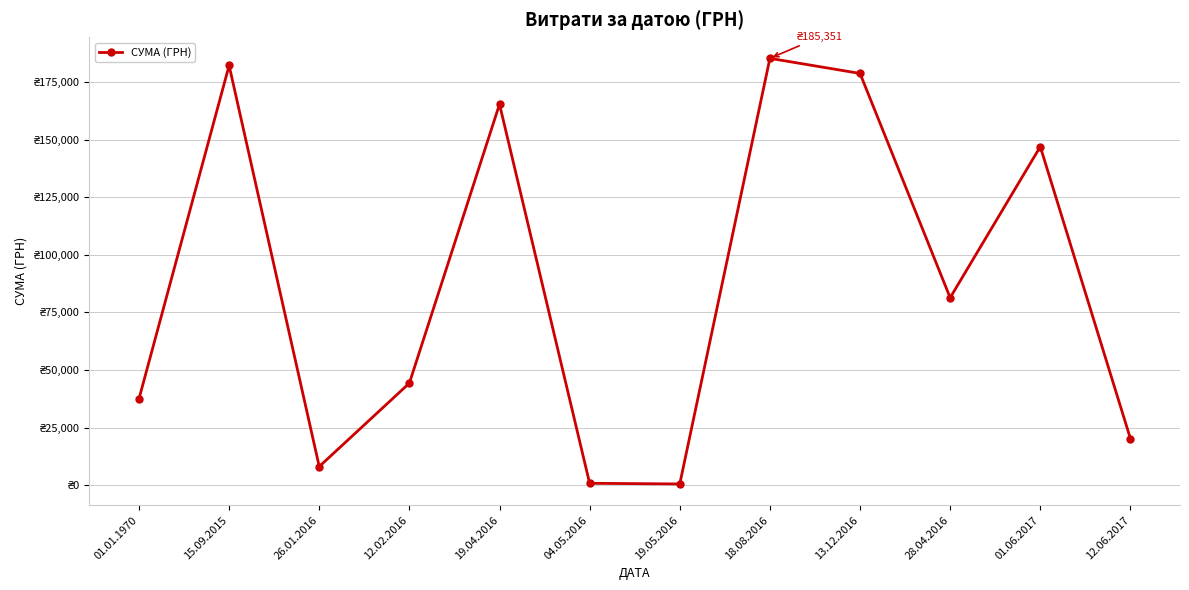

What position from the right is 19.05.2016?

6